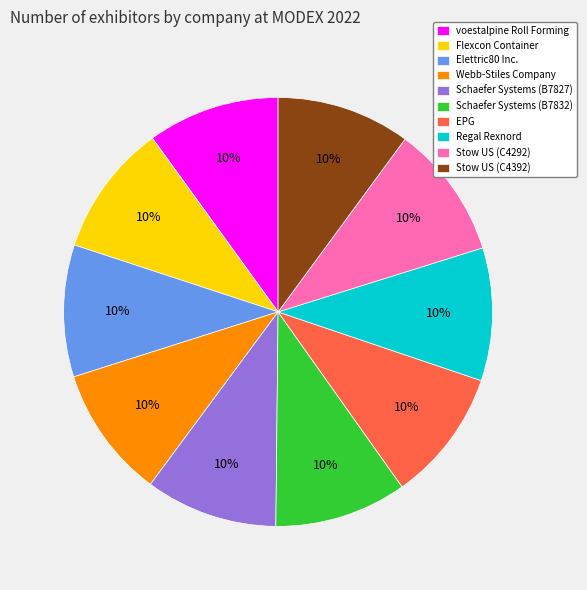

How many segments does this pie chart have?

10